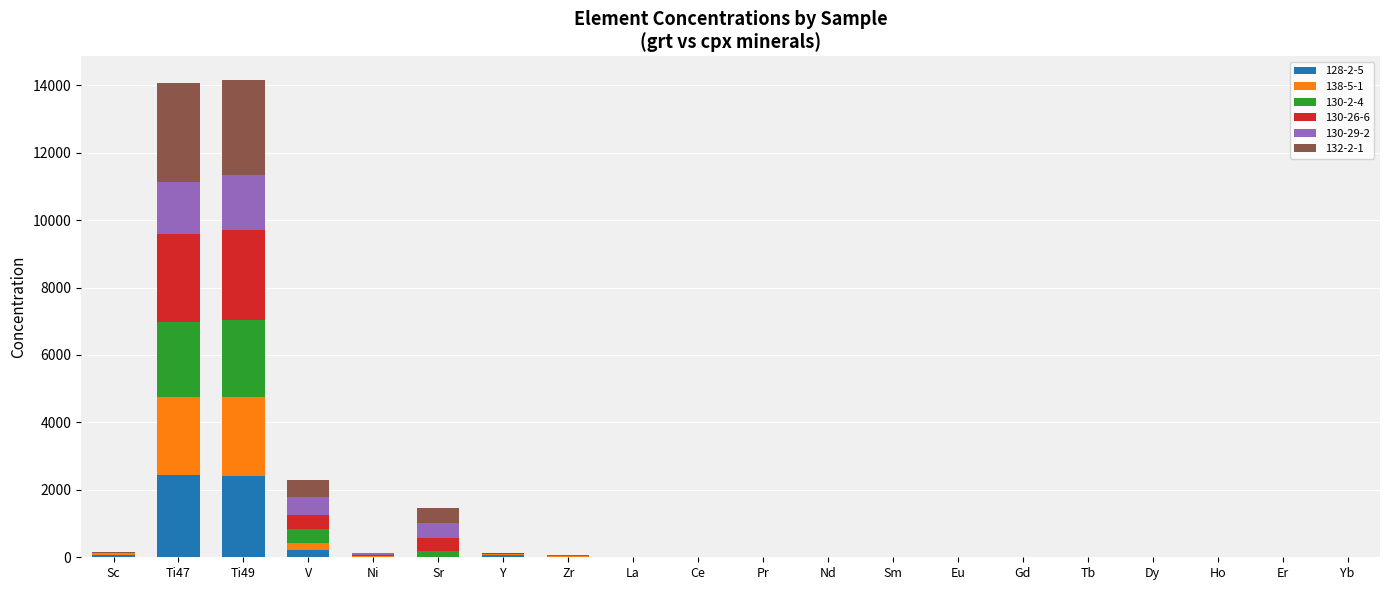

What is the sum of all 128-2-5 values?

5282.3